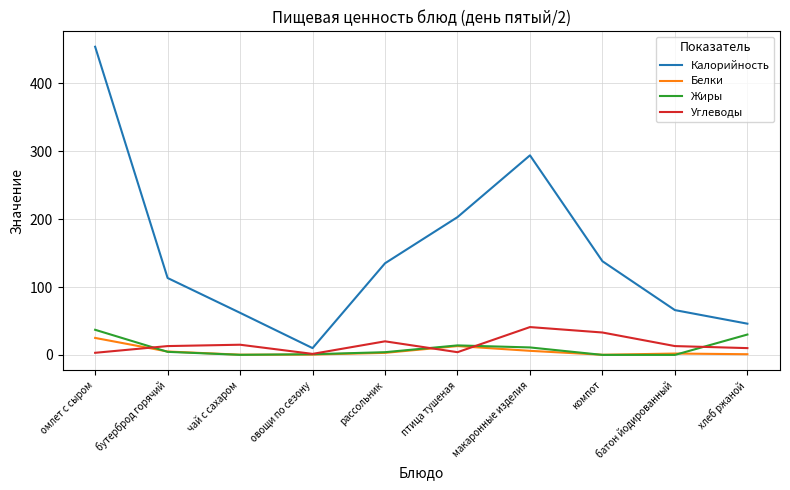

At how many categories does at least one series exceed 73?

6